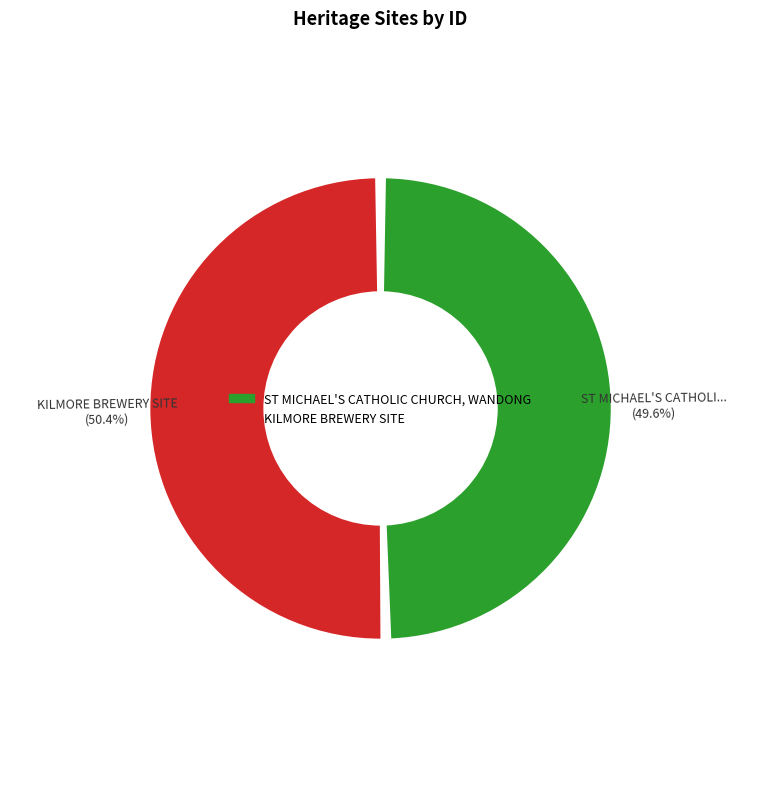

What is the change in value from ST MICHAEL'S CATHOLIC CHURCH, WANDONG to KILMORE BREWERY SITE?

+2916